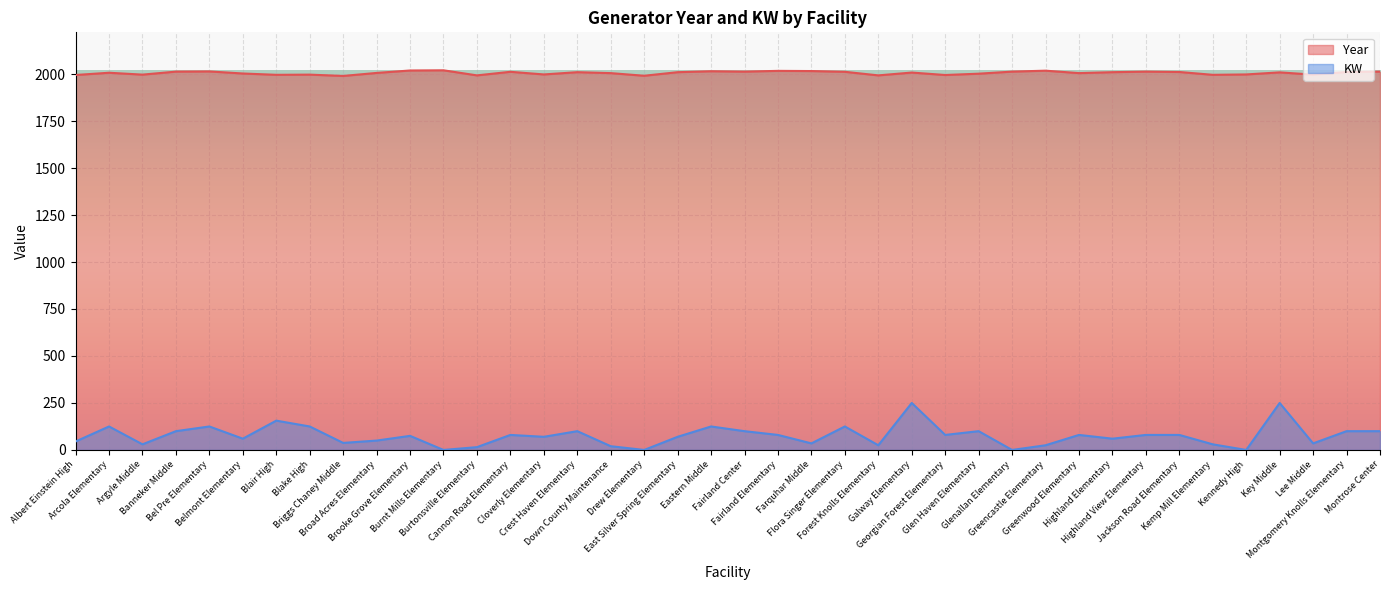

What is the value of the Year point at the 29th from the left?

2013.0